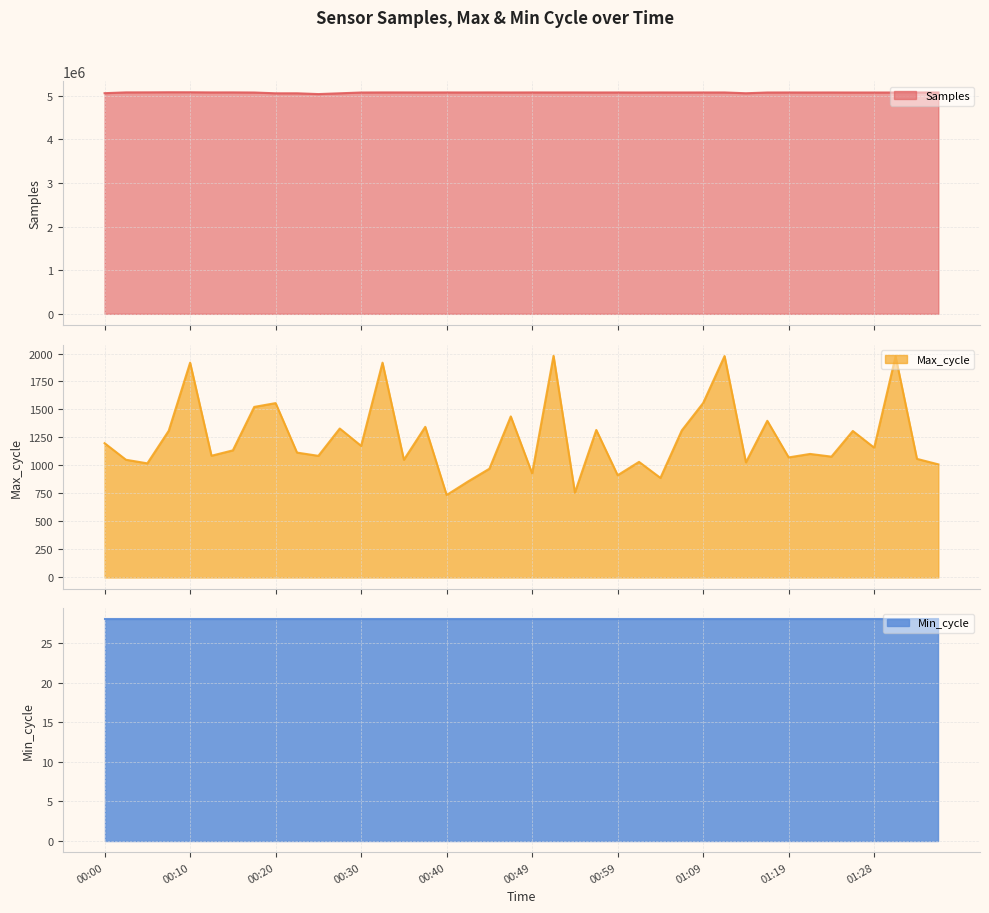

Which series changed the most between 00:18 and 00:32?

Samples